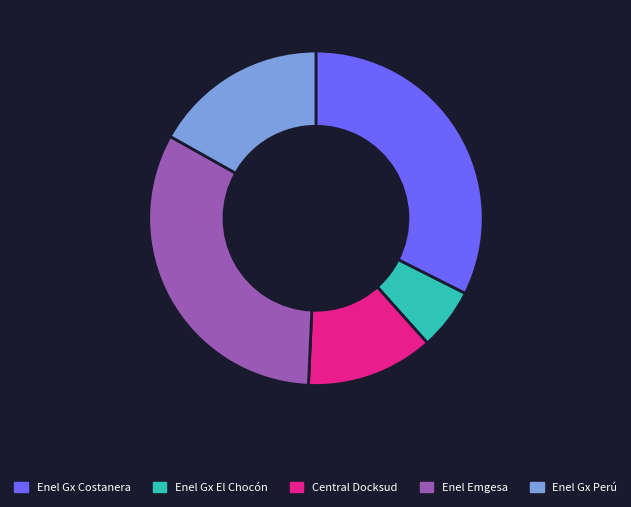

How many segments does this pie chart have?

5